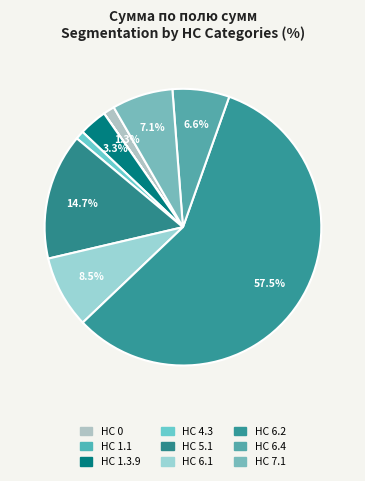

Does any single category account for the majority?

Yes